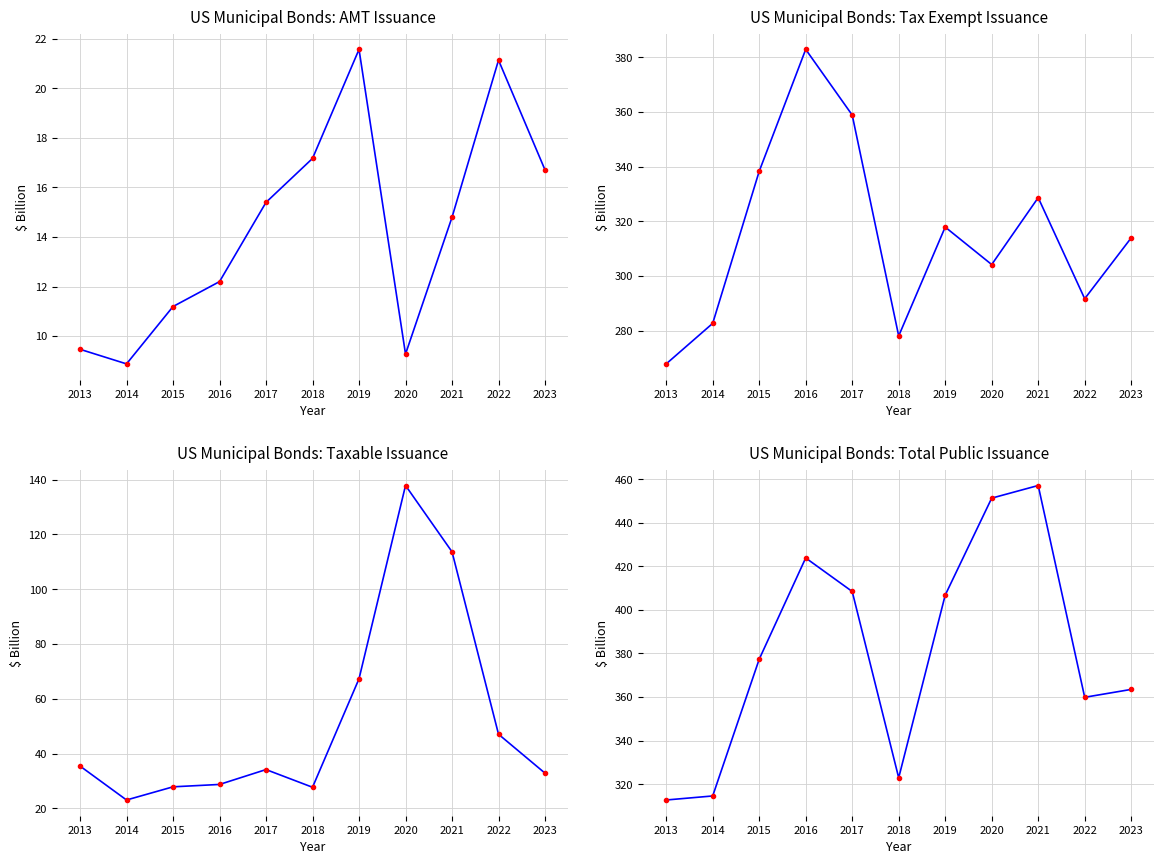

Which label corresponds to the smallest value in the chart?

2014